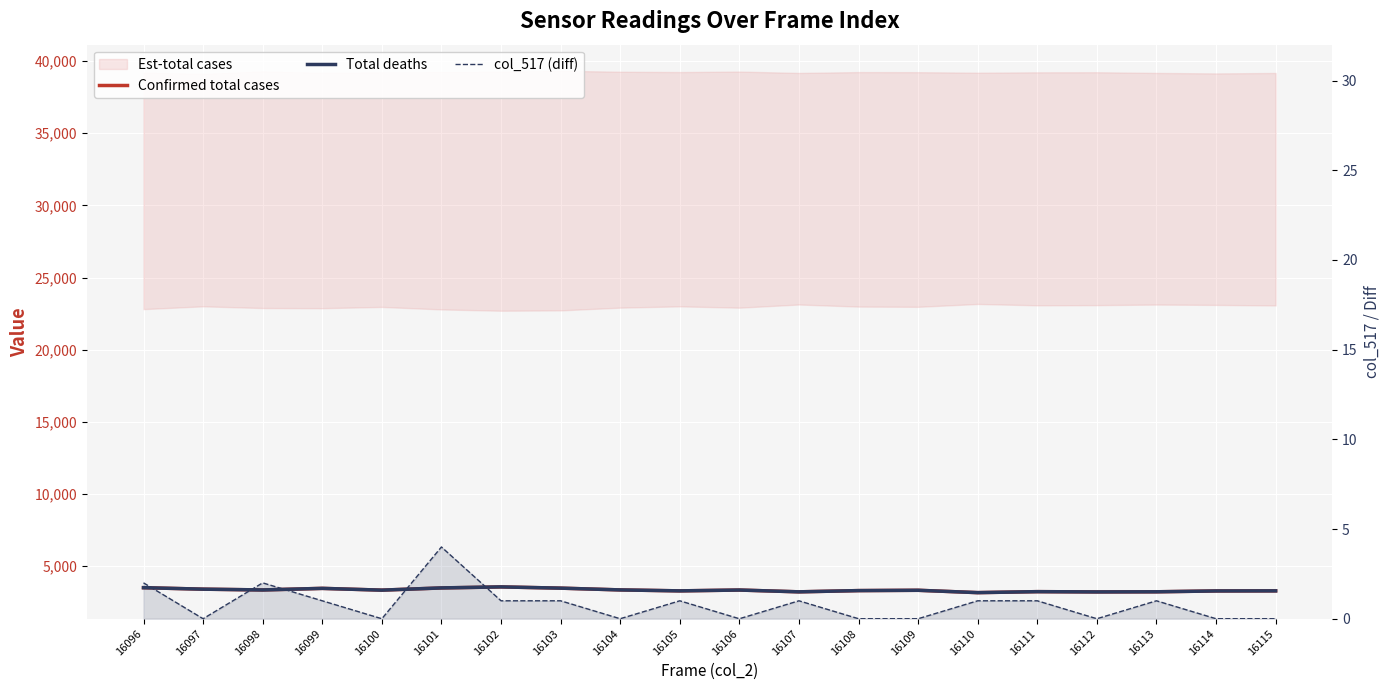

Which series has the largest total across all categories?

Total deaths